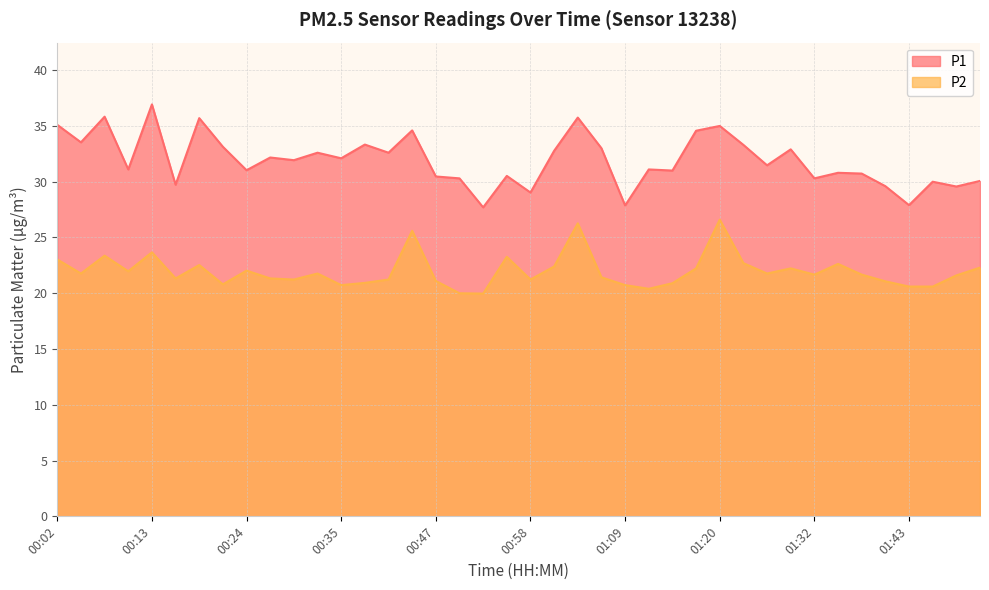

True or false: P2 and P1 cross at least once.

False